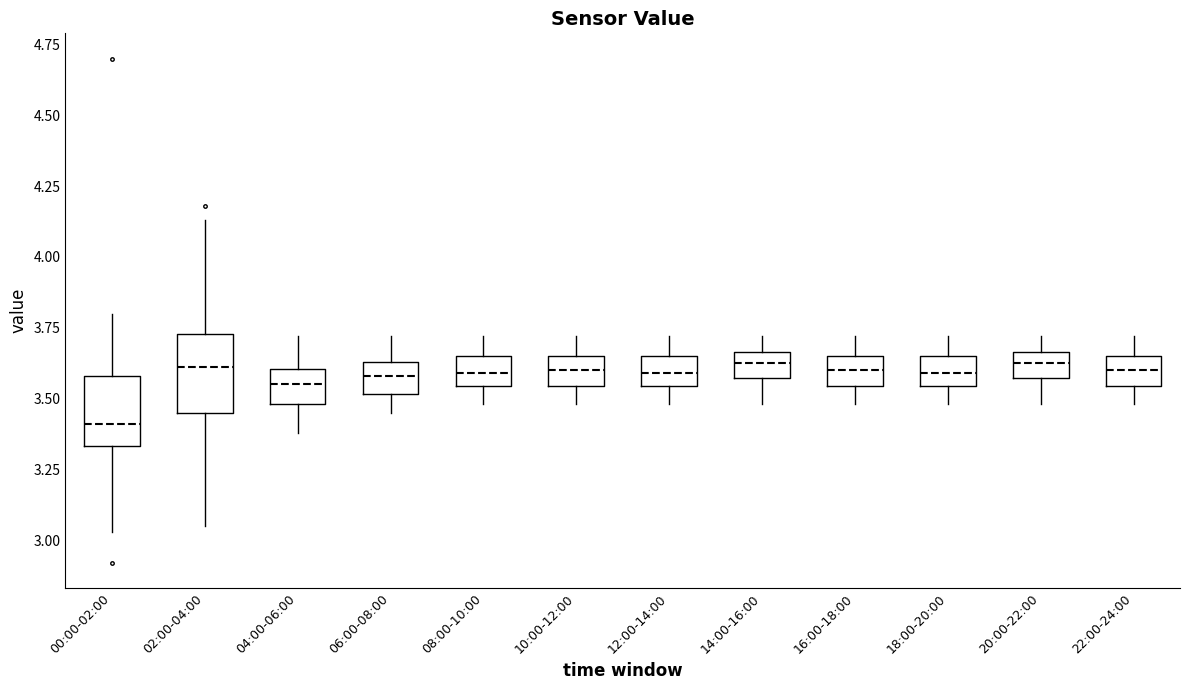

Reading left to right, transcribe this box plot: for each box, give where its median line is, the range the box spans, and where its two whiskers end, as read against the y-axis. The values are not printed on the chart, so give them approximately, as read against the axis.

00:00-02:00: median 3.40, box 3.35 to 3.60, whiskers 3.05 to 3.80
02:00-04:00: median 3.60, box 3.45 to 3.75, whiskers 3.05 to 4.15
04:00-06:00: median 3.55, box 3.50 to 3.60, whiskers 3.40 to 3.70
06:00-08:00: median 3.60, box 3.50 to 3.65, whiskers 3.45 to 3.70
08:00-10:00: median 3.60, box 3.55 to 3.65, whiskers 3.50 to 3.70
10:00-12:00: median 3.60, box 3.55 to 3.65, whiskers 3.50 to 3.70
12:00-14:00: median 3.60, box 3.55 to 3.65, whiskers 3.50 to 3.70
14:00-16:00: median 3.65 (inside the box), box 3.55 to 3.65, whiskers 3.50 to 3.70
16:00-18:00: median 3.60, box 3.55 to 3.65, whiskers 3.50 to 3.70
18:00-20:00: median 3.60, box 3.55 to 3.65, whiskers 3.50 to 3.70
20:00-22:00: median 3.65 (inside the box), box 3.55 to 3.65, whiskers 3.50 to 3.70
22:00-24:00: median 3.60, box 3.55 to 3.65, whiskers 3.50 to 3.70